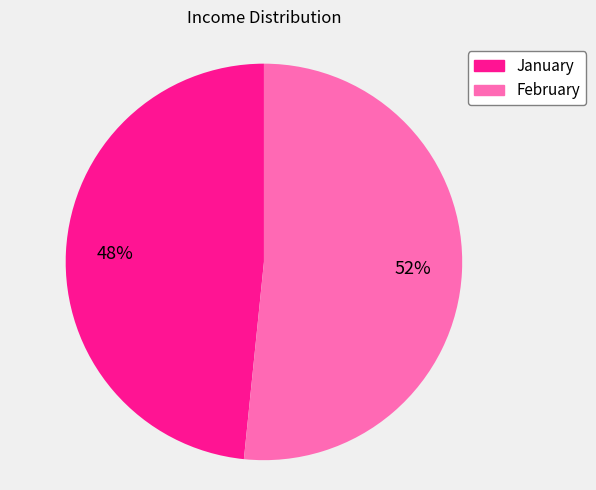

To the nearest percent, what is the combined percentage of January and February?

100%